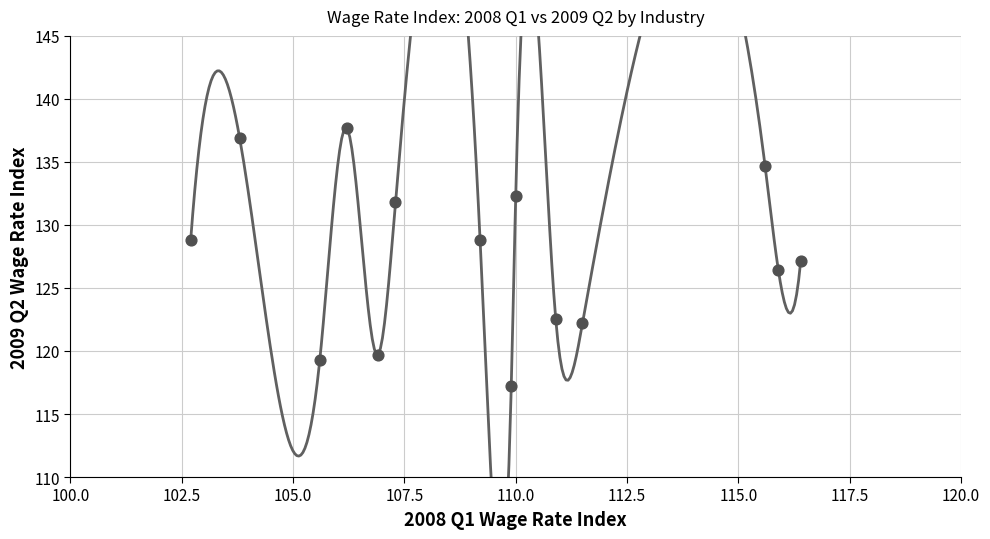

What is the range of X values (max minus min)?

13.7